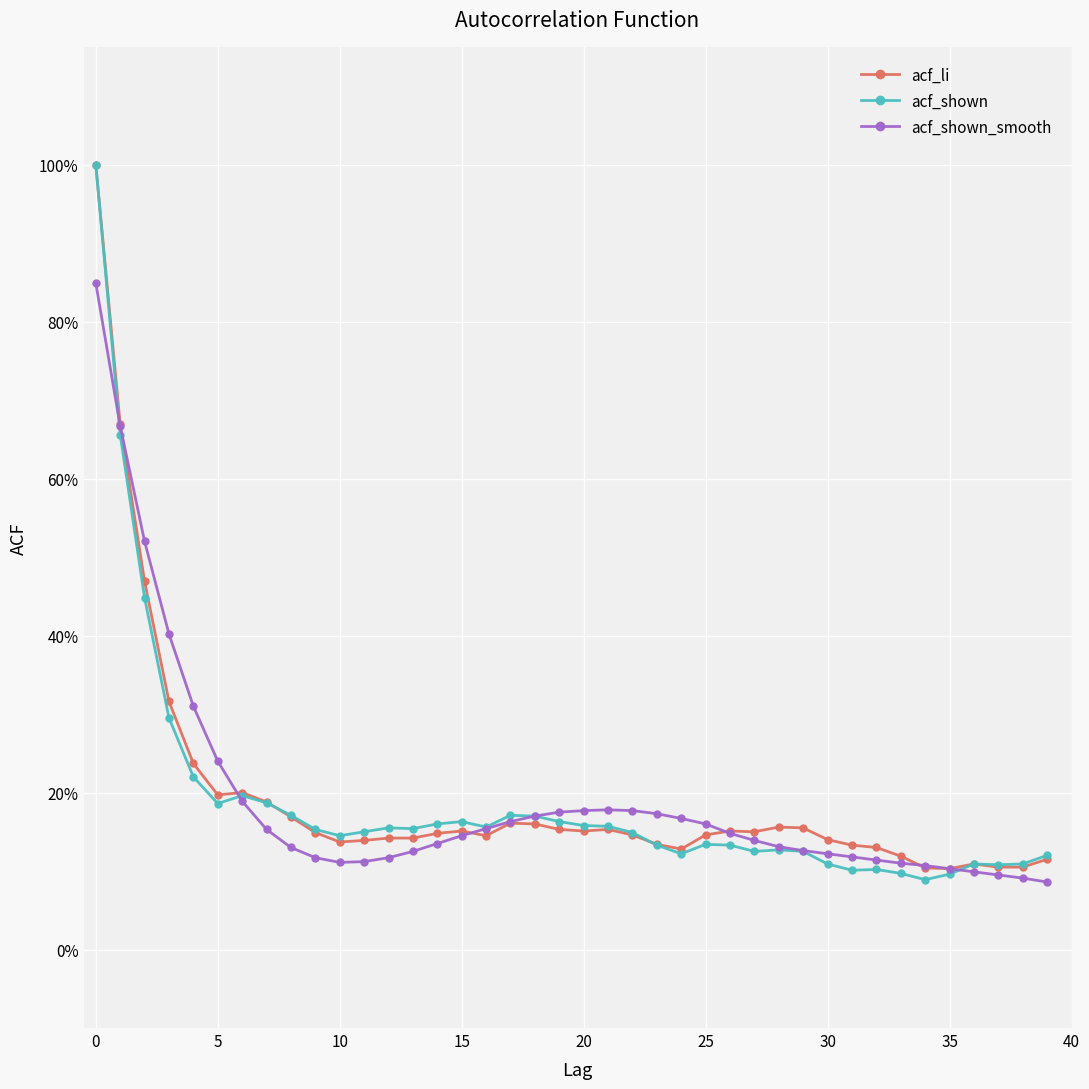

How many times do acf_shown and acf_li cross each other?

2